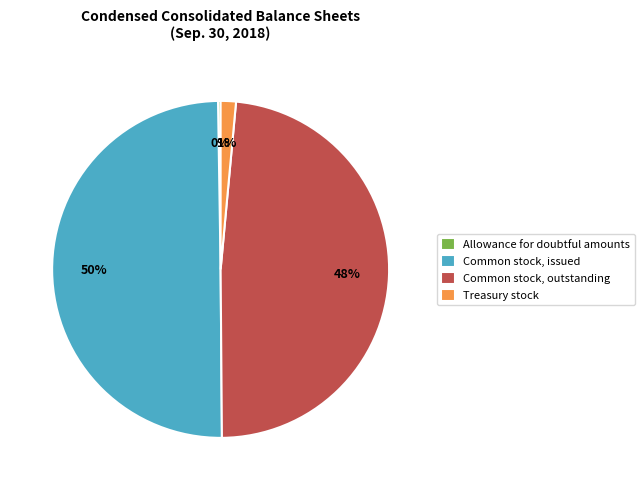

What percentage is the Common stock, outstanding slice, to the nearest percent?

48%